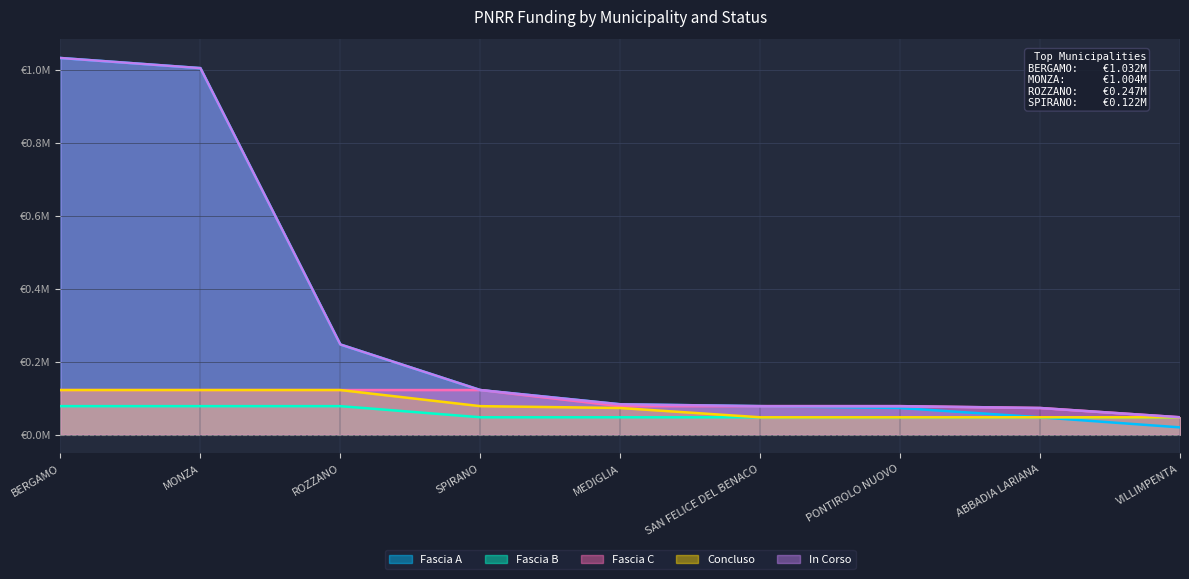

Rank the series by their maximum value, from highest to lowest.

Fascia A, In Corso, Fascia C, Concluso, Fascia B